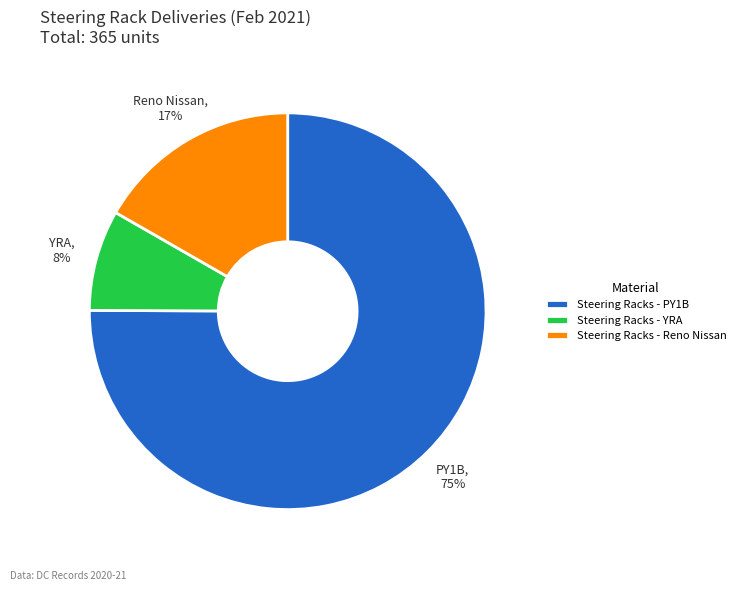

What percentage is the Steering Racks - YRA slice, to the nearest percent?

8%